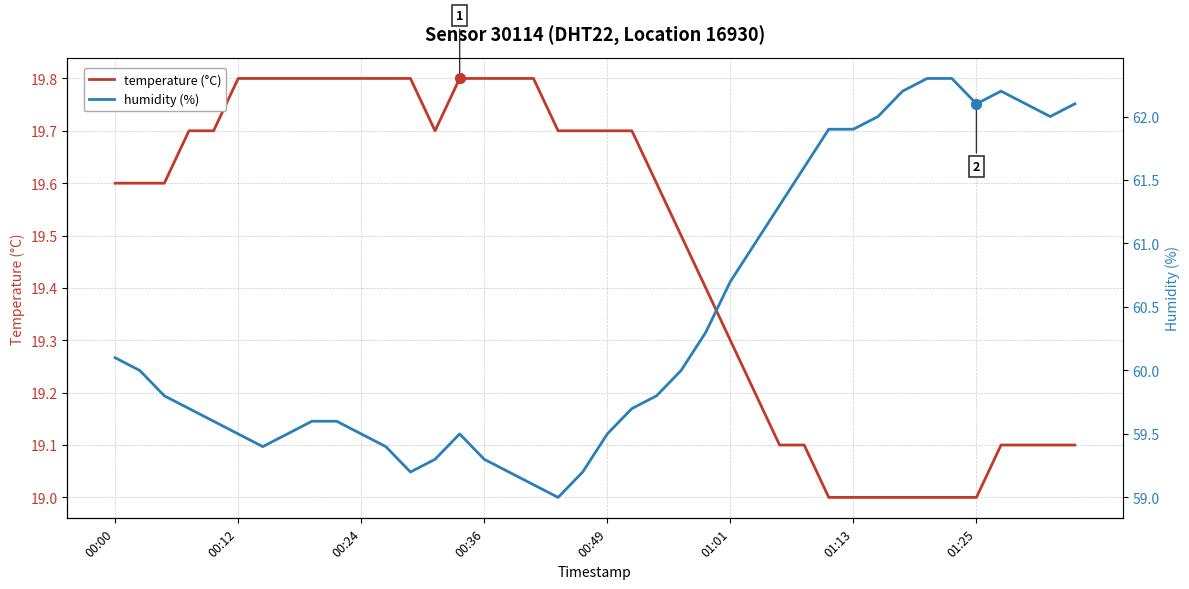

Which series reaches the maximum Y coordinate?

humidity (%)